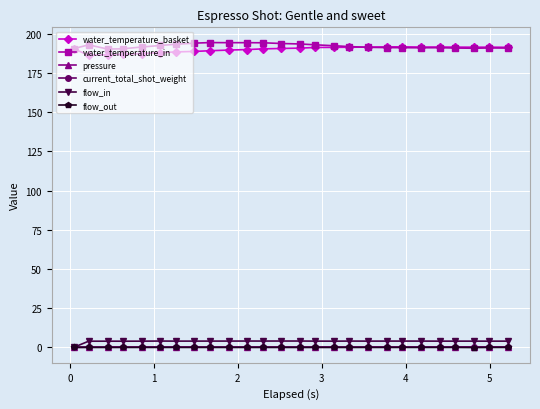

At how many categories does at least one series exceed 169?

26